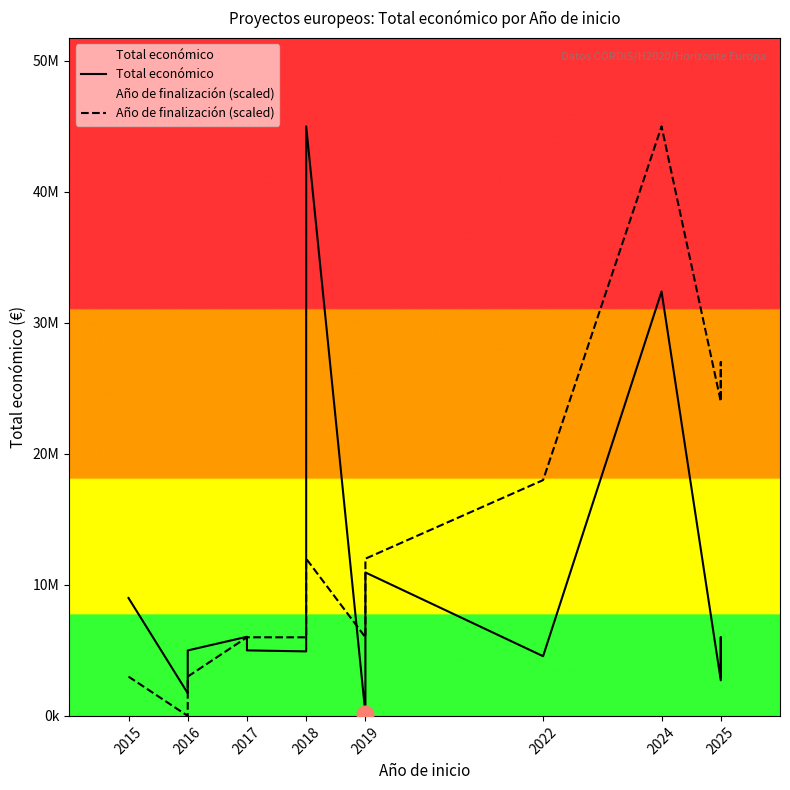

Reading left to right, extract all data points from this chart.

Total económico: 8999544.0	1734237.0	4997660.0	6039301.0	4999927.0	4924771.0	44998999.0	170121.0	3873244.0	10950171.0	4556888.0	32394255.0	2713753.0	6000000.0	2999756.0	2998444.0
Año de finalización (scaled): 2999933.3	0.0	2999933.3	5999866.5	5999866.5	5999866.5	11999733.1	5999866.5	11999733.1	11999733.1	17999599.6	44998999.0	23999466.1	26999399.4	26999399.4	23999466.1